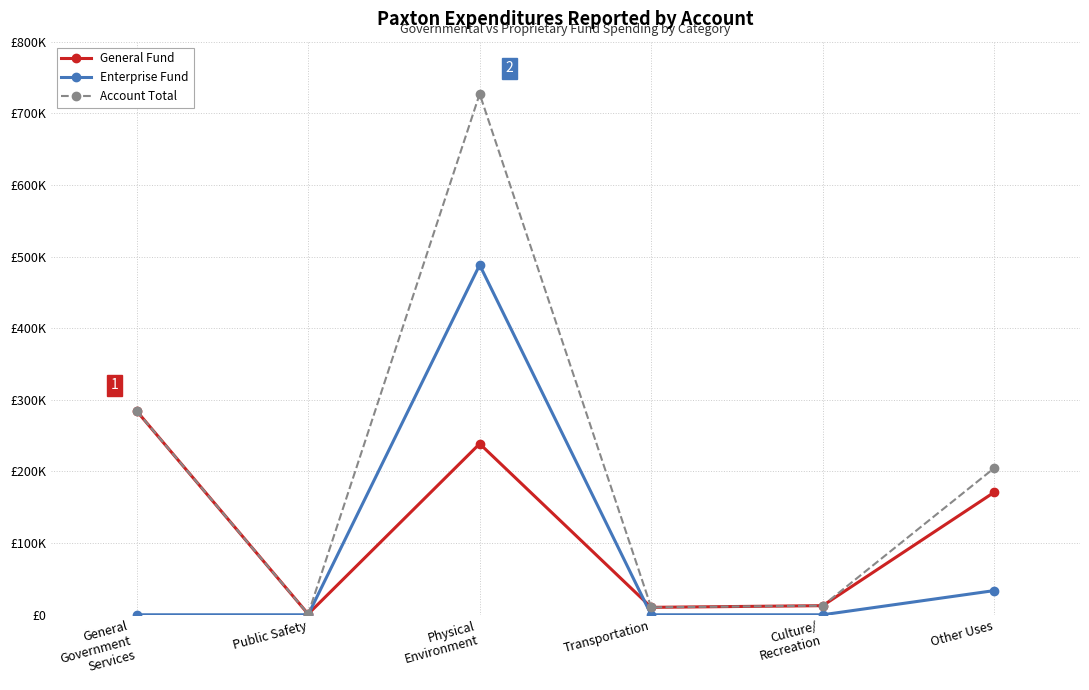

True or false: General Fund and Enterprise Fund intersect in this chart.

True